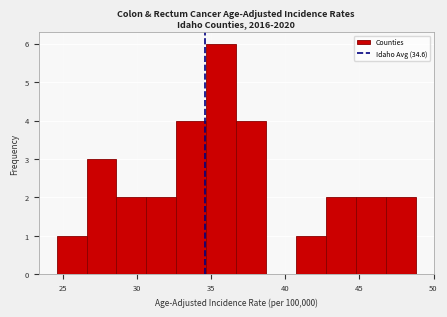

What is the height of the bar covering 24.5 to 26.5 on the x-axis? Neither the bar edges nor the heights are printed on the chart, so give them approximately, as read against the axes.

1